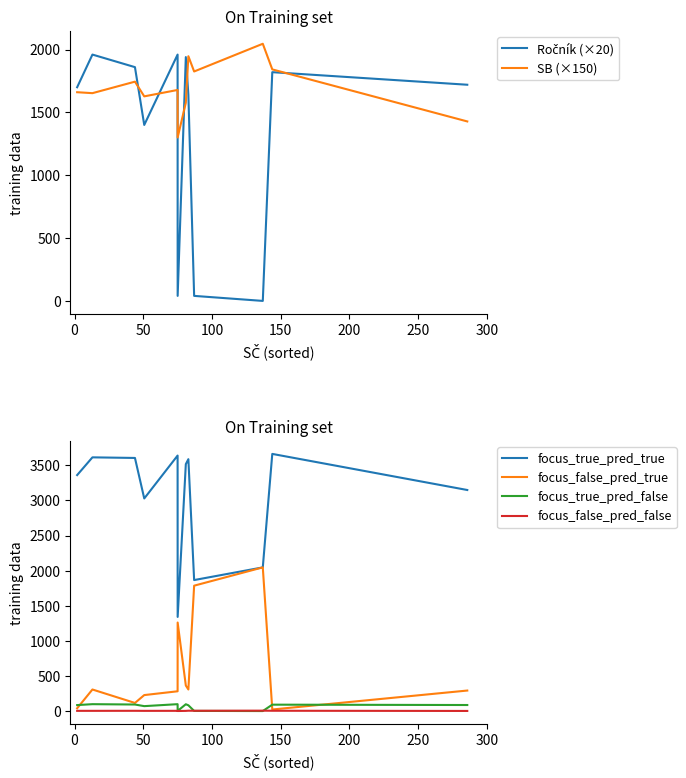

What is the maximum value for focus_false_pred_true?

2046.0